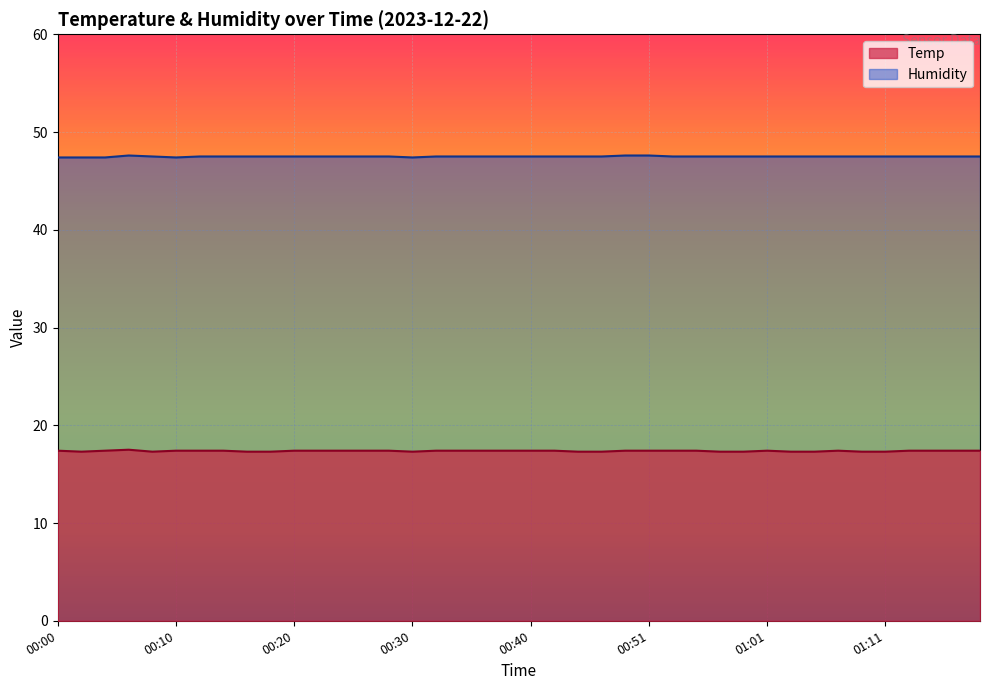

What is the sum of all Humidity values?

1899.8